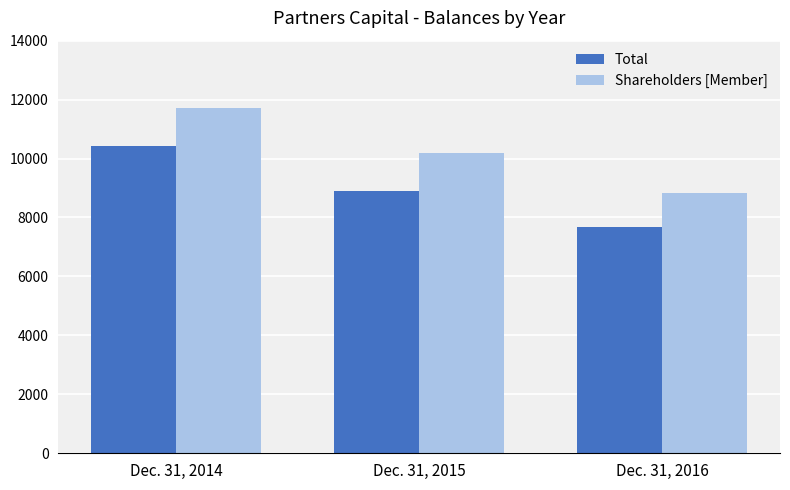

Rank the series at Dec. 31, 2014 from highest to lowest value.

Shareholders [Member], Total